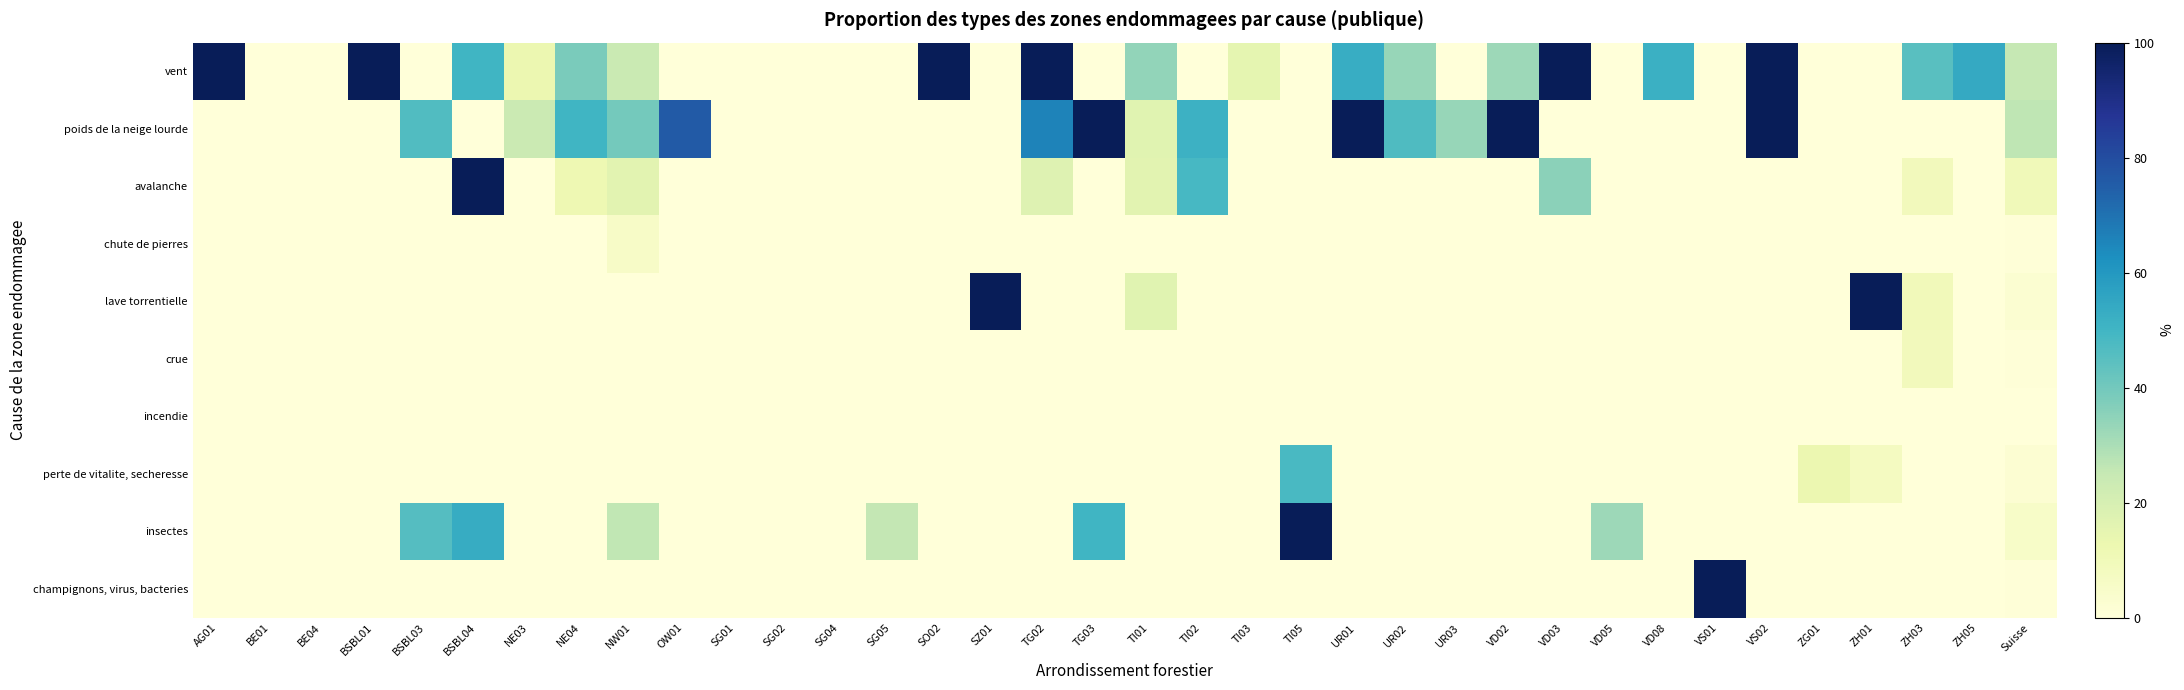

How many series are shown in this chart?

10